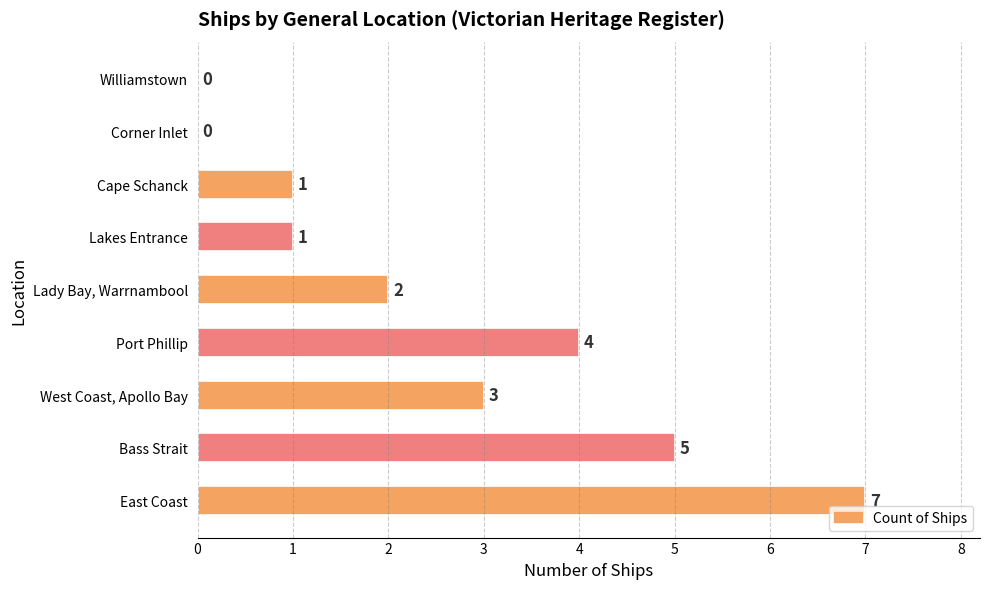

At which label is the value closest to 3?

West Coast, Apollo Bay